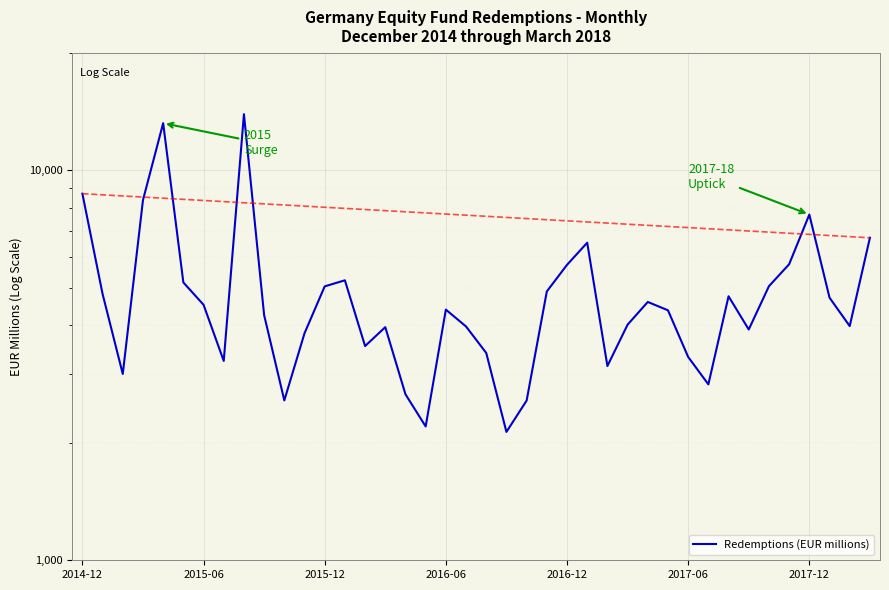

Where is the data nearest to the value 8024?

2017-12